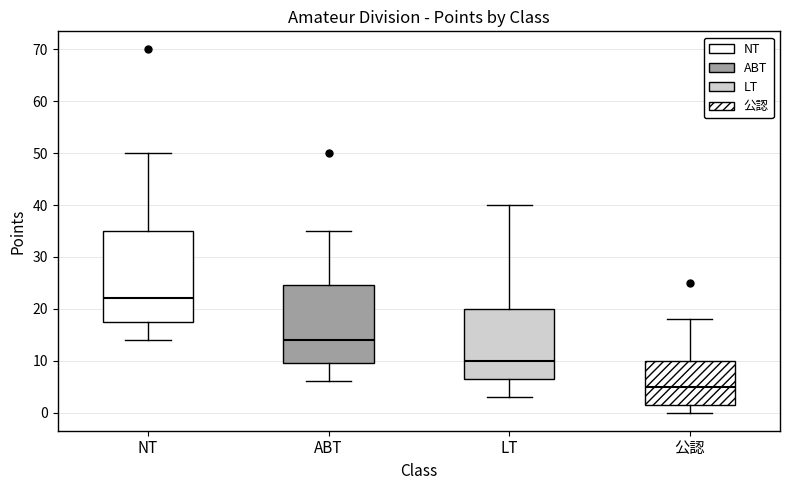

Which box has the highest median line?

NT